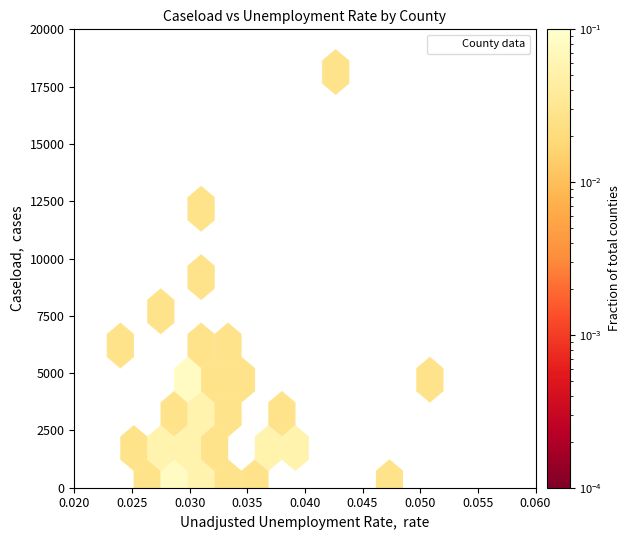

What is the range of Y values (max minus min)?

17899